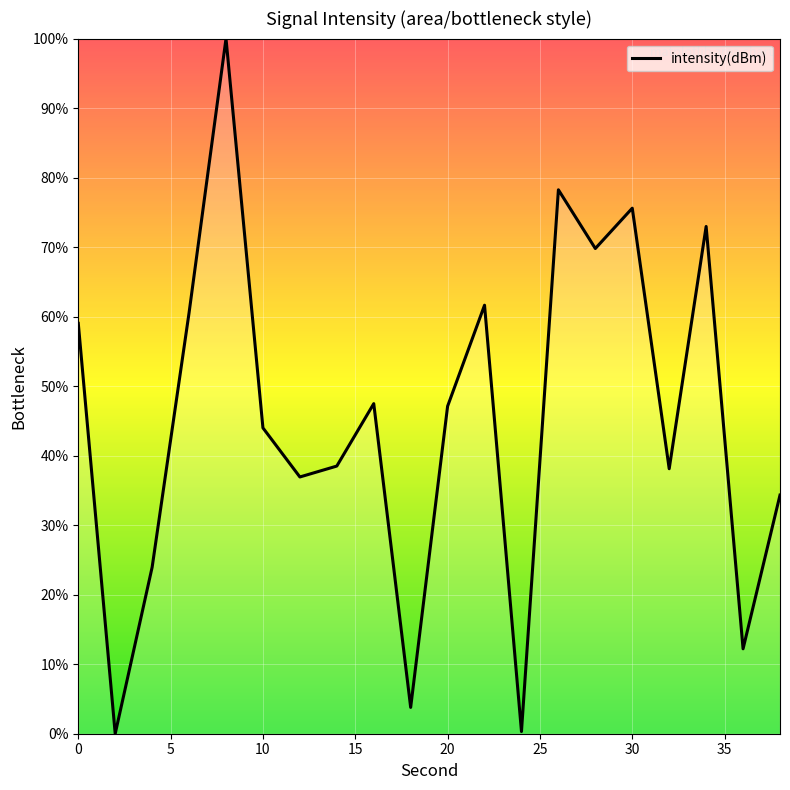

What is the maximum value shown in the chart?

100.0